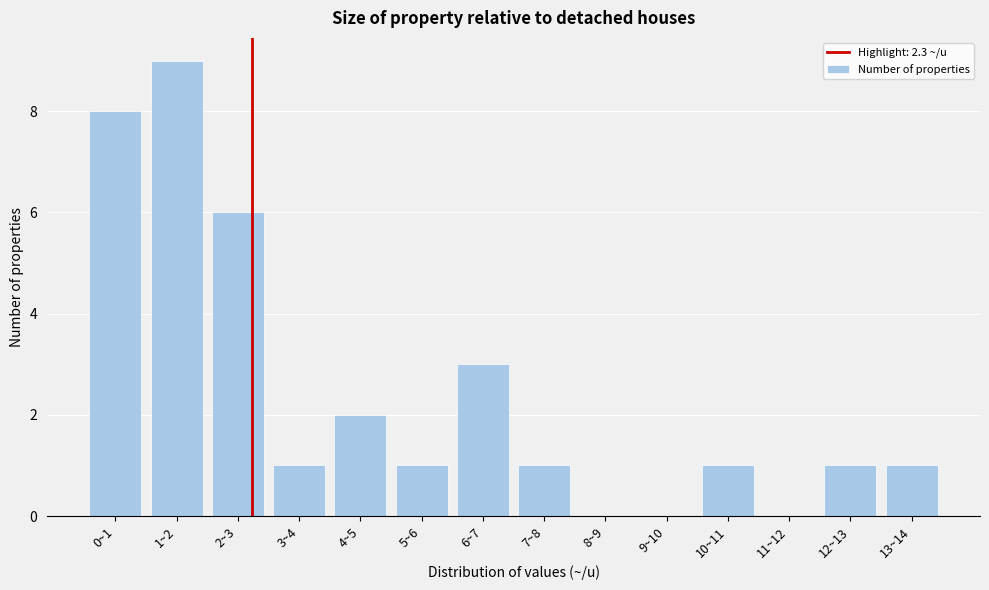

Reading left to right, extract all data points from this chart.

0~1=8	1~2=9	2~3=6	3~4=1	4~5=2	5~6=1	6~7=3	7~8=1	8~9=0	9~10=0	10~11=1	11~12=0	12~13=1	13~14=1